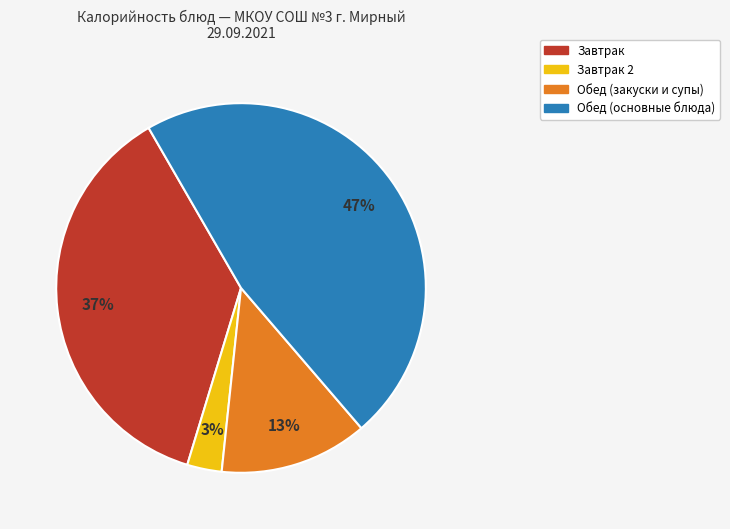

To the nearest percent, what is the average slice percentage?

25%